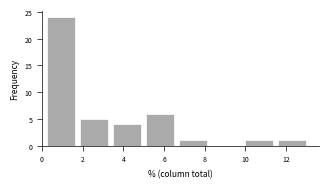

Over which range of the x-axis is the bar tallest?

0.2 to 1.8